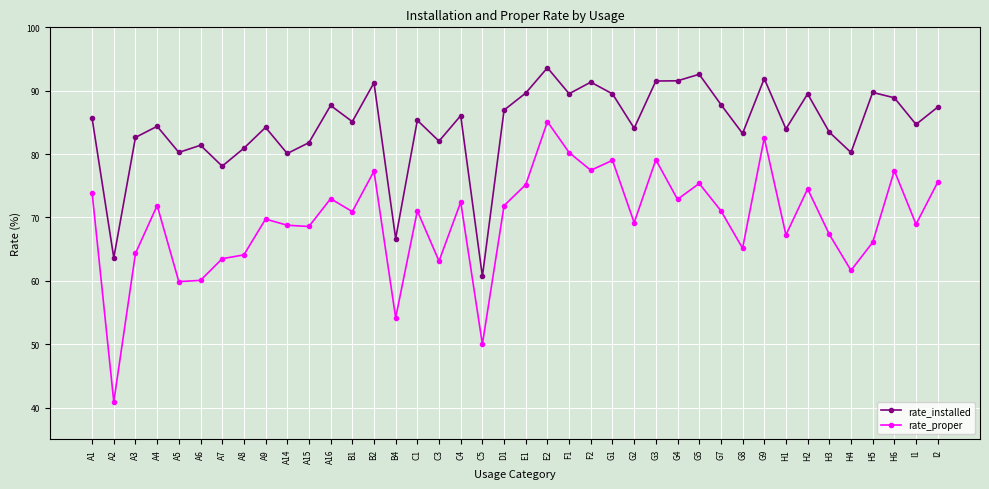

How many interior local peaks does the rate_proper series have?

13